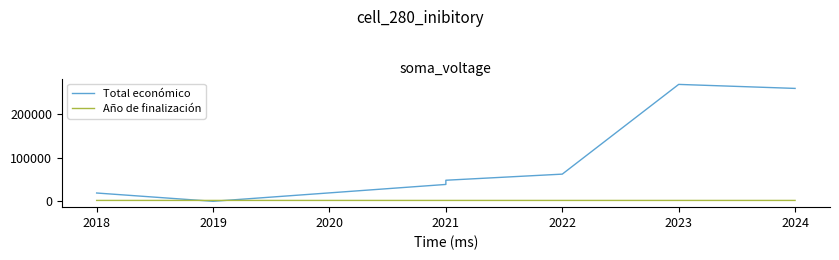

Between 2019 and 2021, which series saw the biggest shift?

Total económico